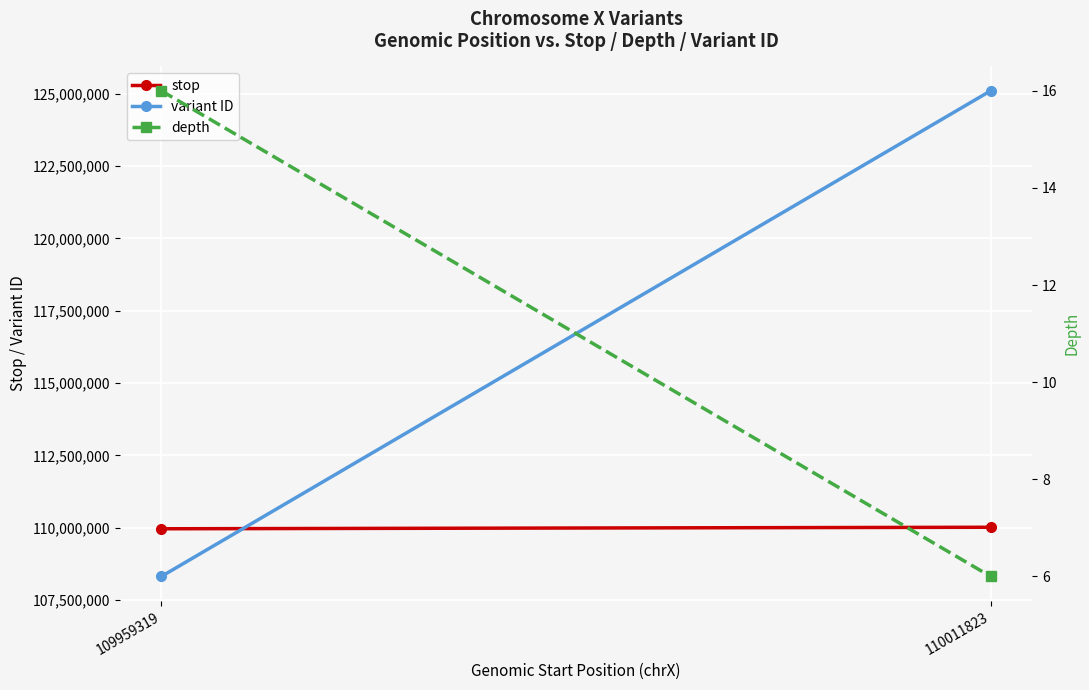

What is the average value of the variant ID series?

116709028